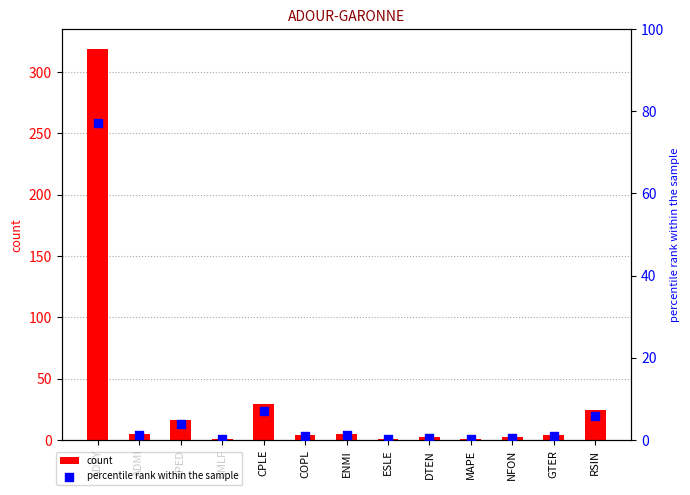

At which category is the sum across all series the highest?

ADPY